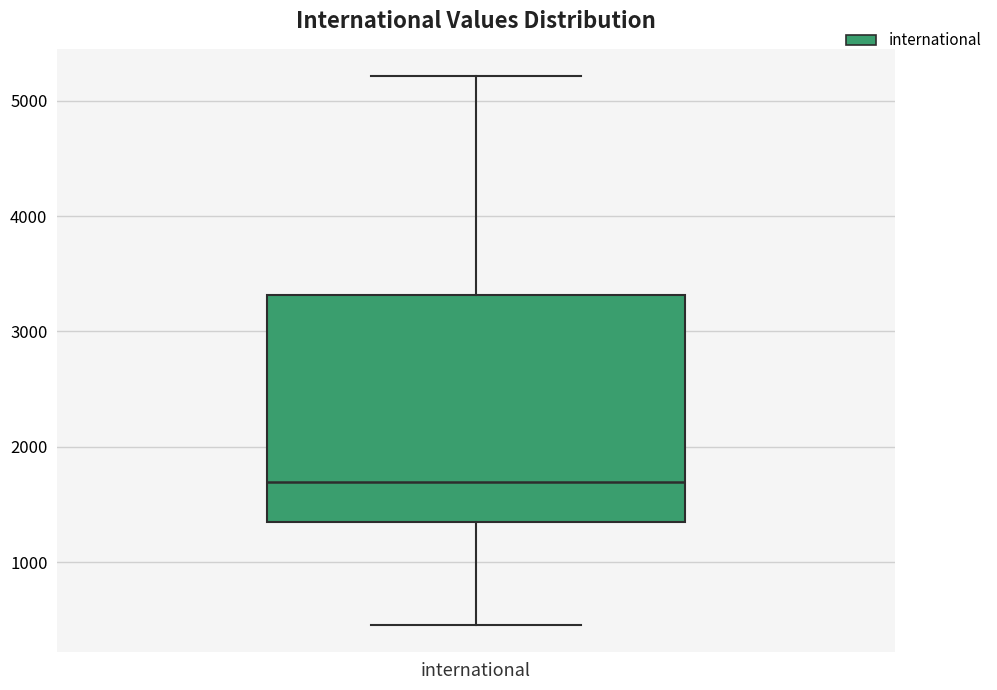

Where is the upper edge of the box for international on the y-axis? The values are not printed on the chart, so give them approximately, as read against the axis.

3300